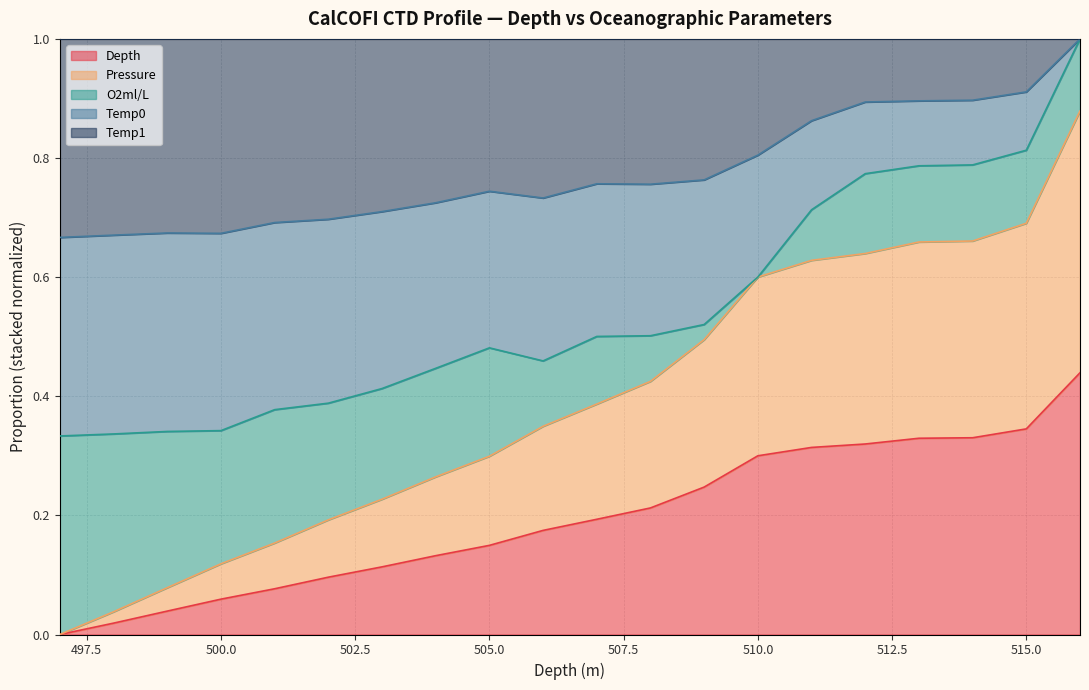

What is the total value across all series at 515.0?

1.0